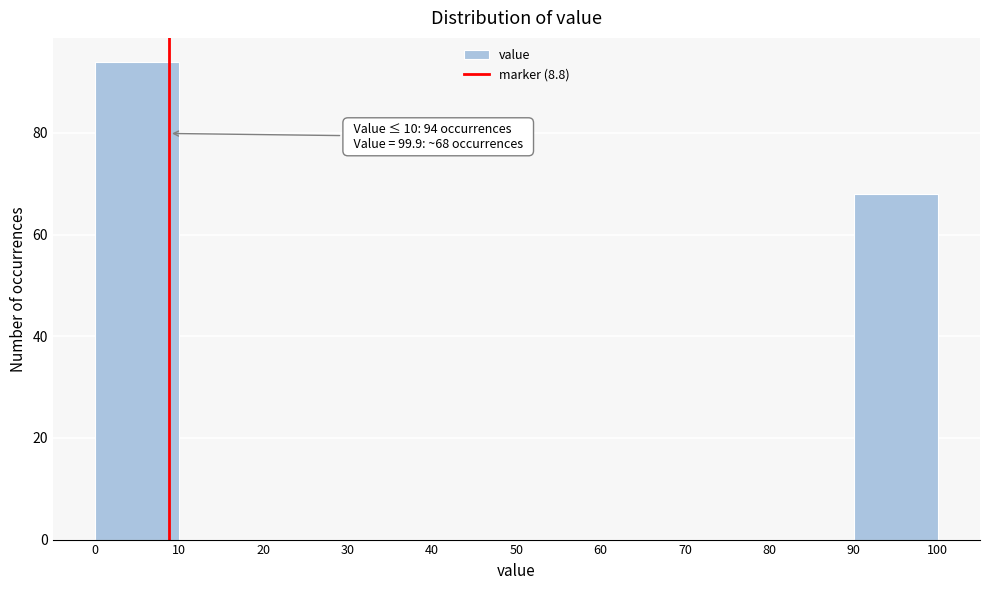

Over which range of the x-axis is the bar tallest?

0 to 10